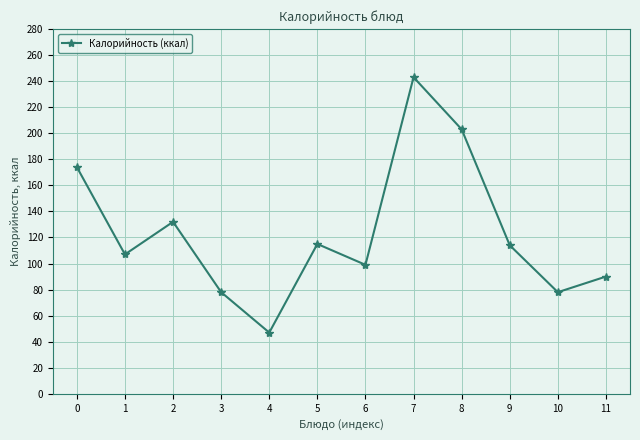

Which category has the highest value across all series?

7